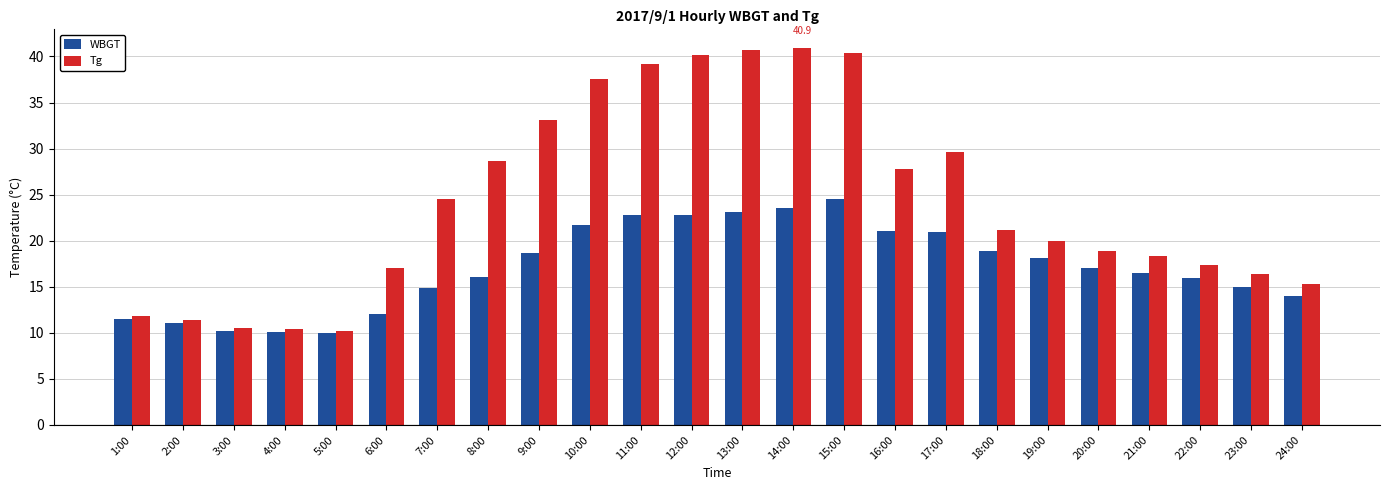

Which series has the largest range (max minus min)?

Tg